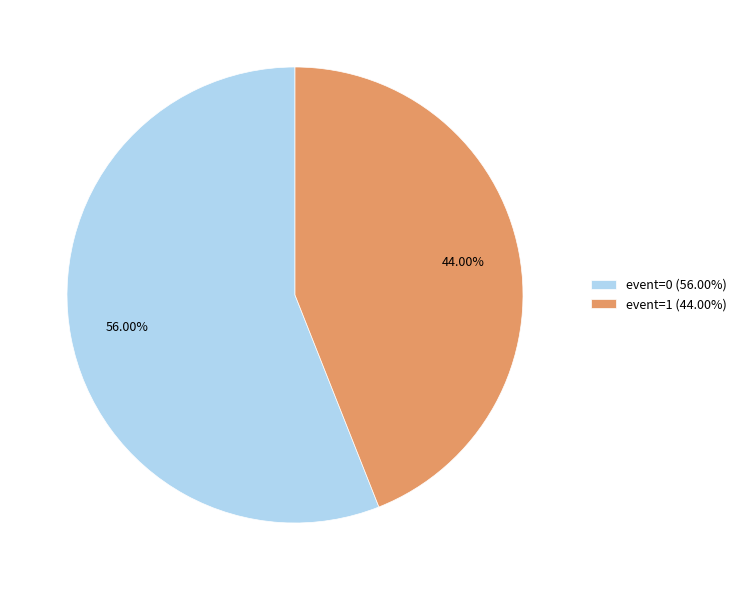

Is it true that event=1 is 56% of the pie?

False